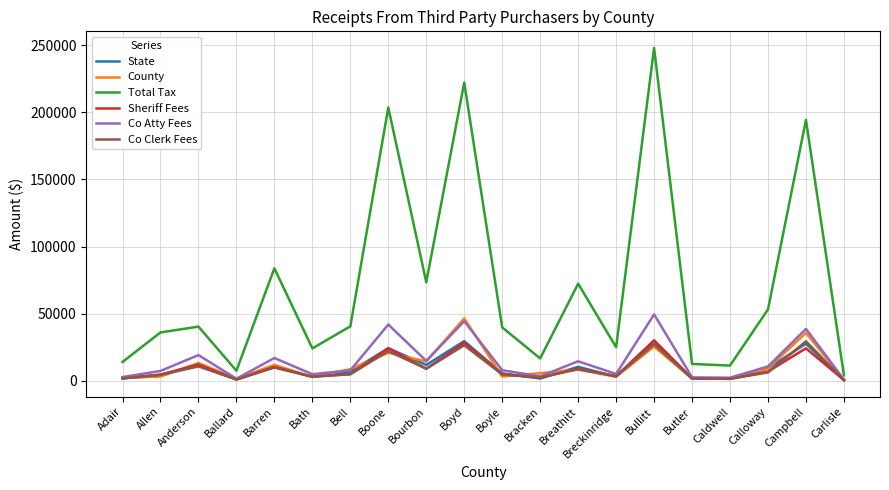

In Sheriff Fees, how many points are higher than both neighbors (excluding endpoints)?

7